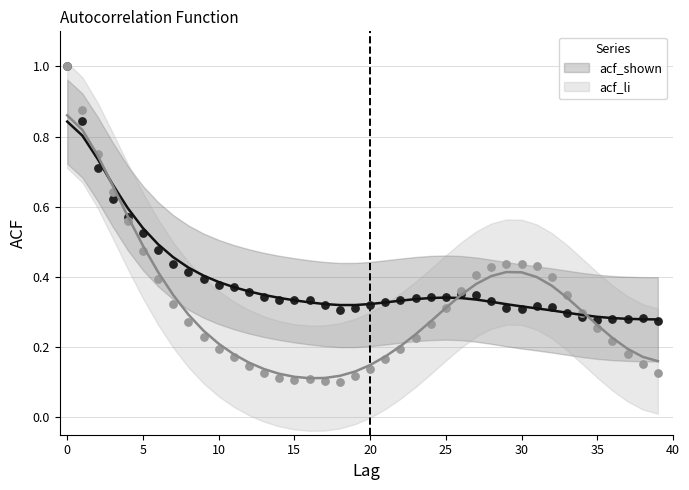

What are all the series names shown in the legend?

acf_shown, acf_li